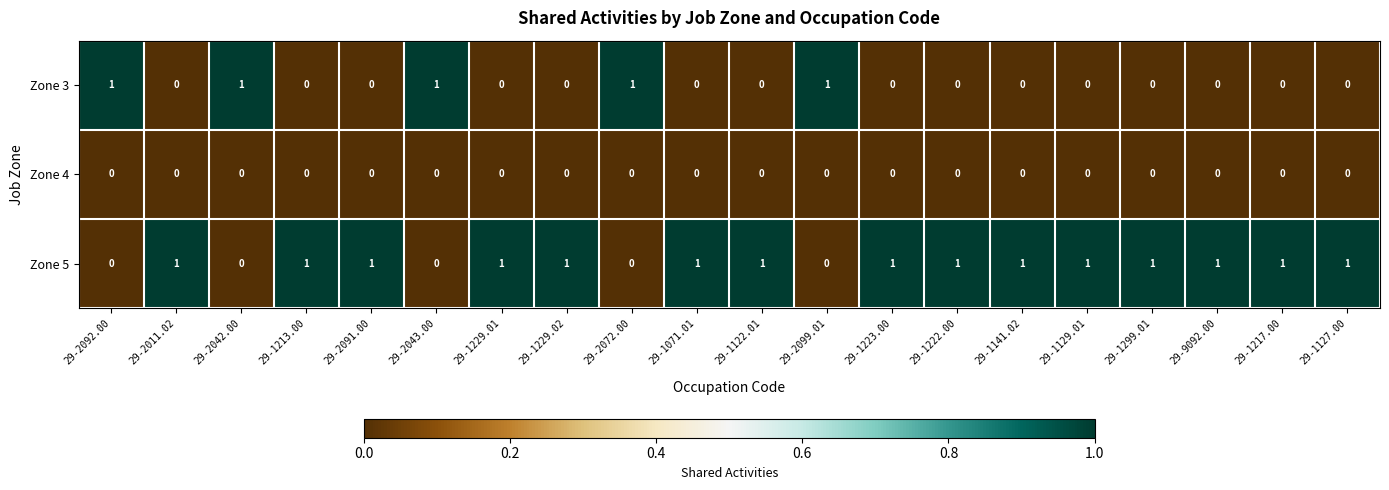

Rank the series by their average value, from highest to lowest.

Zone 5, Zone 3, Zone 4